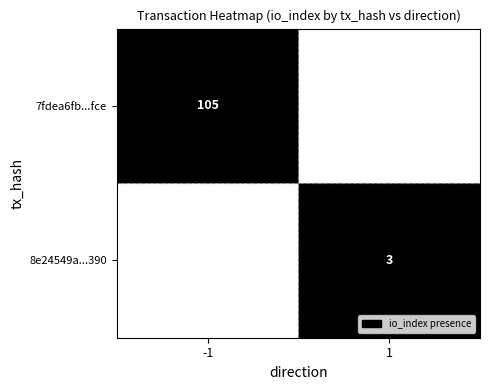

How many distinct data groups are displayed?

2